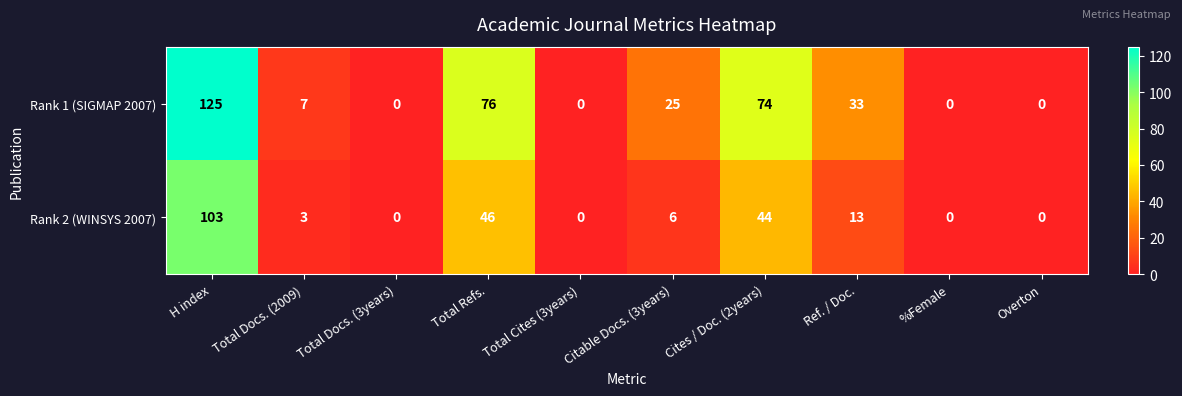

True or false: Rank 2 (WINSYS 2007) has a value of 6 at Citable Docs. (3years).

True